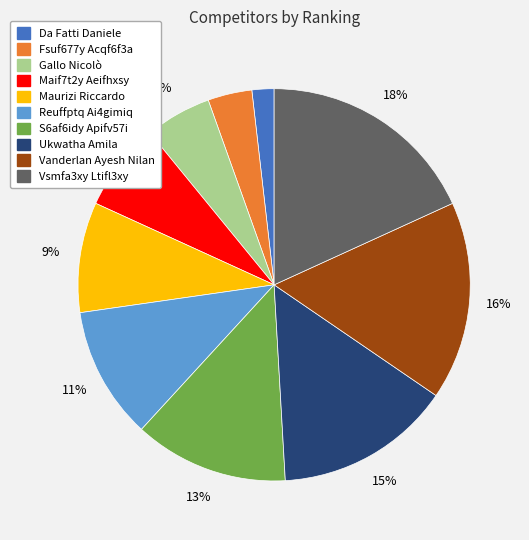

To the nearest percent, what percentage of the pie is Da Fatti Daniele?

2%